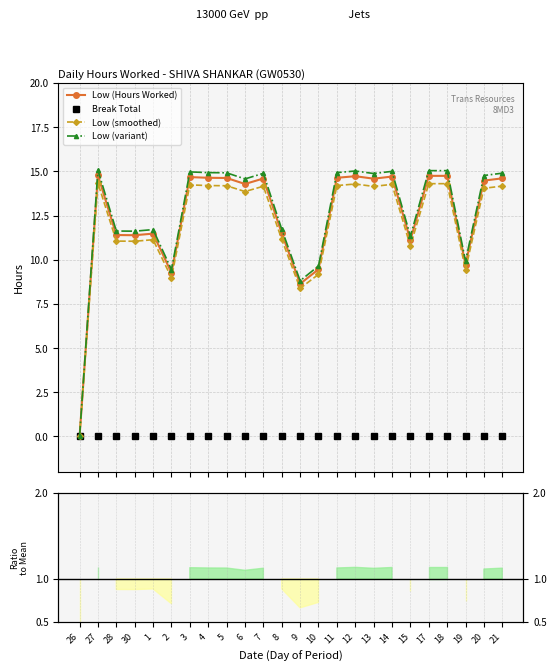

Reading left to right, transcribe all the data shown in this chart.

Low (Hours Worked): 26=0.0	27=14.8	28=11.4	30=11.4	1=11.5	2=9.3	3=14.7	4=14.6	5=14.6	6=14.3	7=14.6	8=11.5	9=8.6	10=9.5	11=14.6	12=14.7	13=14.6	14=14.7	15=11.1	17=14.8	18=14.8	19=9.7	20=14.5	21=14.6
Break Total: 26=0.0	27=0.0	28=0.0	30=0.0	1=0.0	2=0.0	3=0.0	4=0.0	5=0.0	6=0.0	7=0.0	8=0.0	9=0.0	10=0.0	11=0.0	12=0.0	13=0.0	14=0.0	15=0.0	17=0.0	18=0.0	19=0.0	20=0.0	21=0.0
Low (smoothed): 26=0.0	27=14.3	28=11.1	30=11.0	1=11.1	2=9.0	3=14.2	4=14.2	5=14.2	6=13.9	7=14.2	8=11.2	9=8.4	10=9.2	11=14.2	12=14.3	13=14.2	14=14.3	15=10.8	17=14.3	18=14.3	19=9.4	20=14.0	21=14.2
Low (variant): 26=0.0	27=15.1	28=11.6	30=11.6	1=11.7	2=9.4	3=15.0	4=14.9	5=14.9	6=14.6	7=14.9	8=11.7	9=8.8	10=9.6	11=14.9	12=15.0	13=14.9	14=15.0	15=11.3	17=15.0	18=15.0	19=9.9	20=14.8	21=14.9